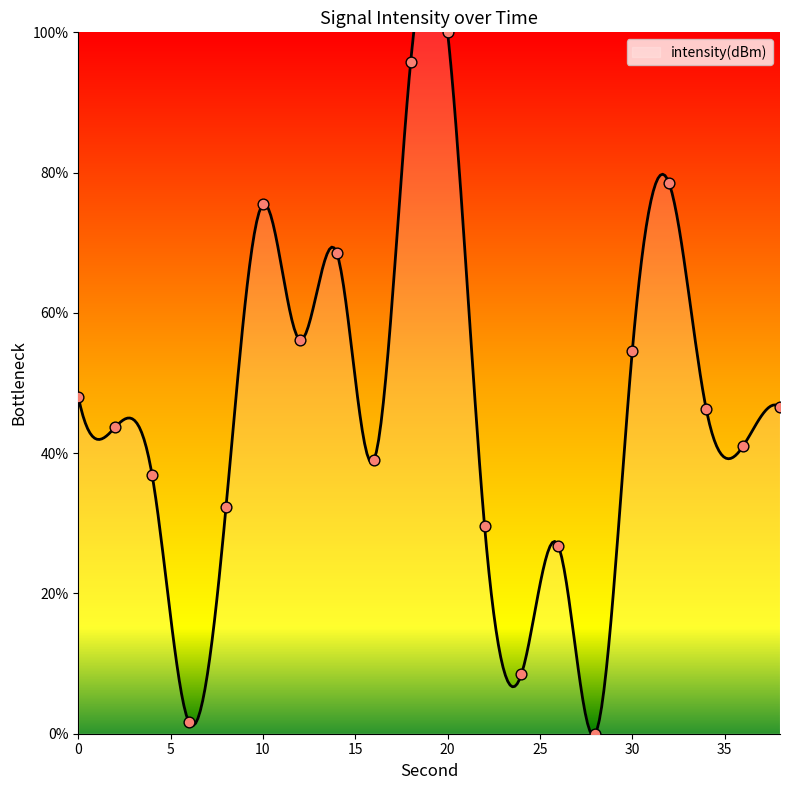

Between 10 and 6, which is larger?

10